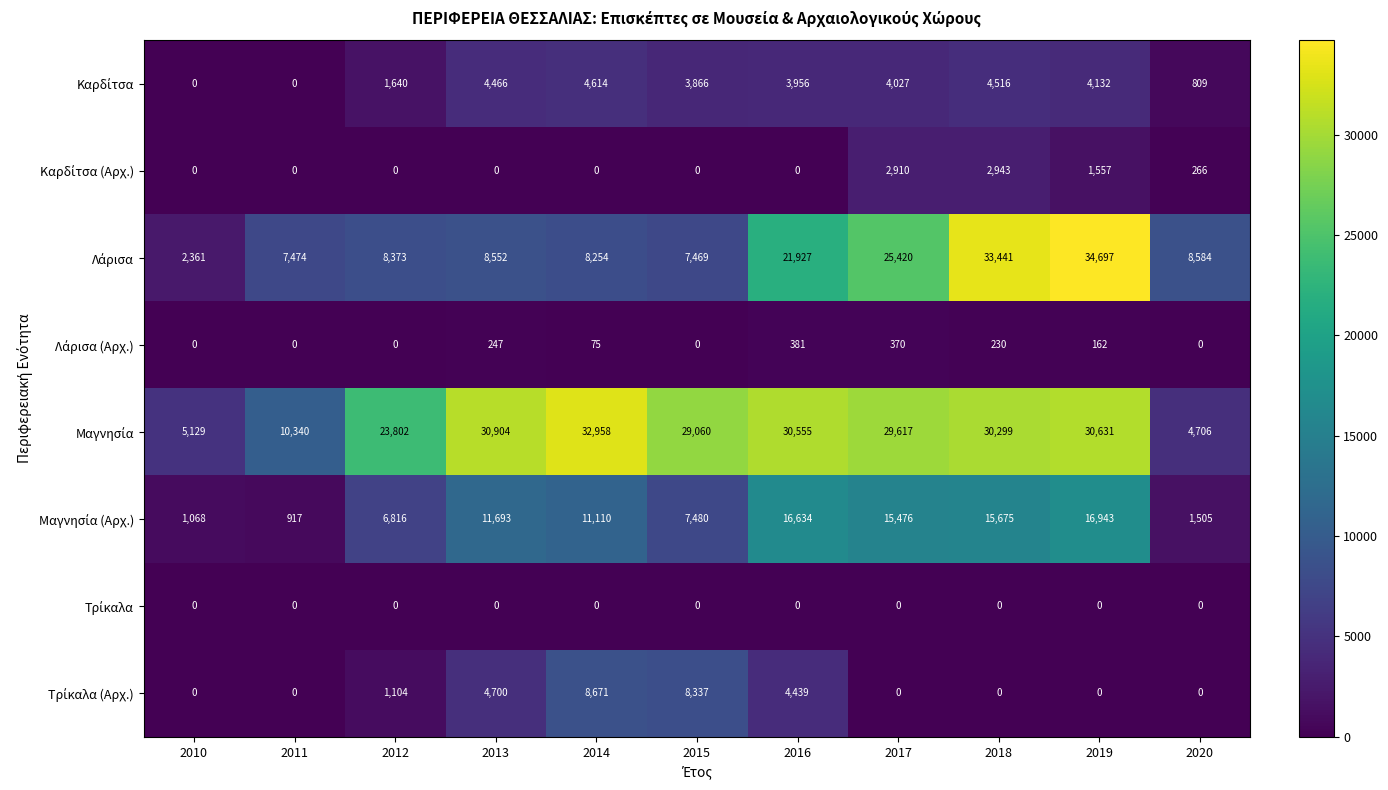

What is the spread (max minus min) of values at 2019?

34697